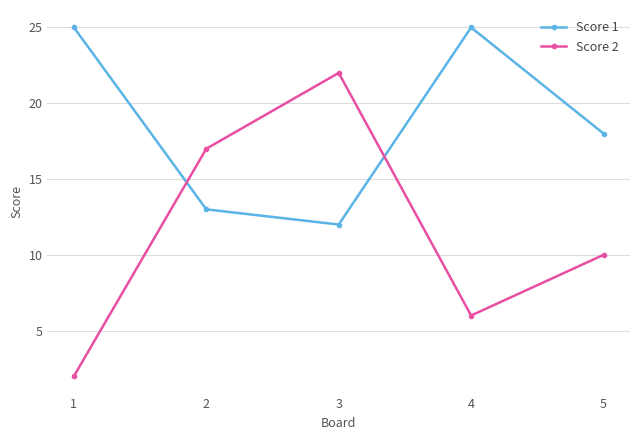

At which category is the sum across all series the highest?

3